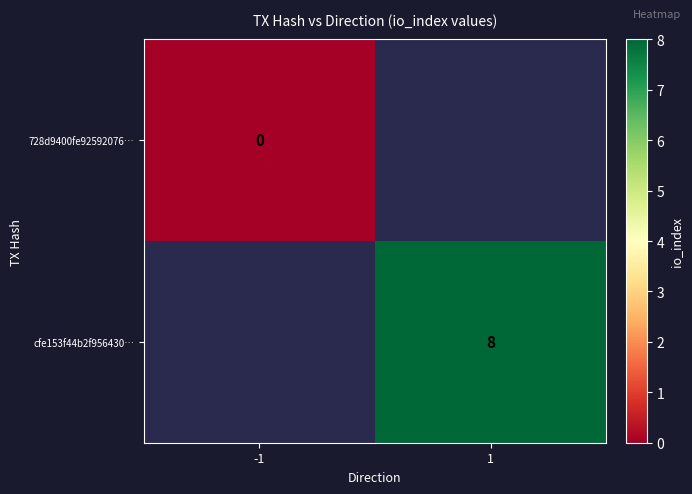

True or false: cfe153f44b2f956430… has a value of 8 at 1.

True